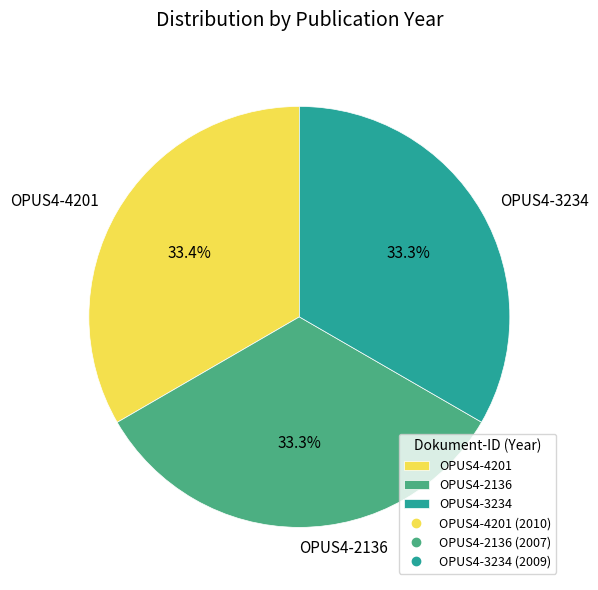

To the nearest percent, what portion does OPUS4-4201 represent?

33%